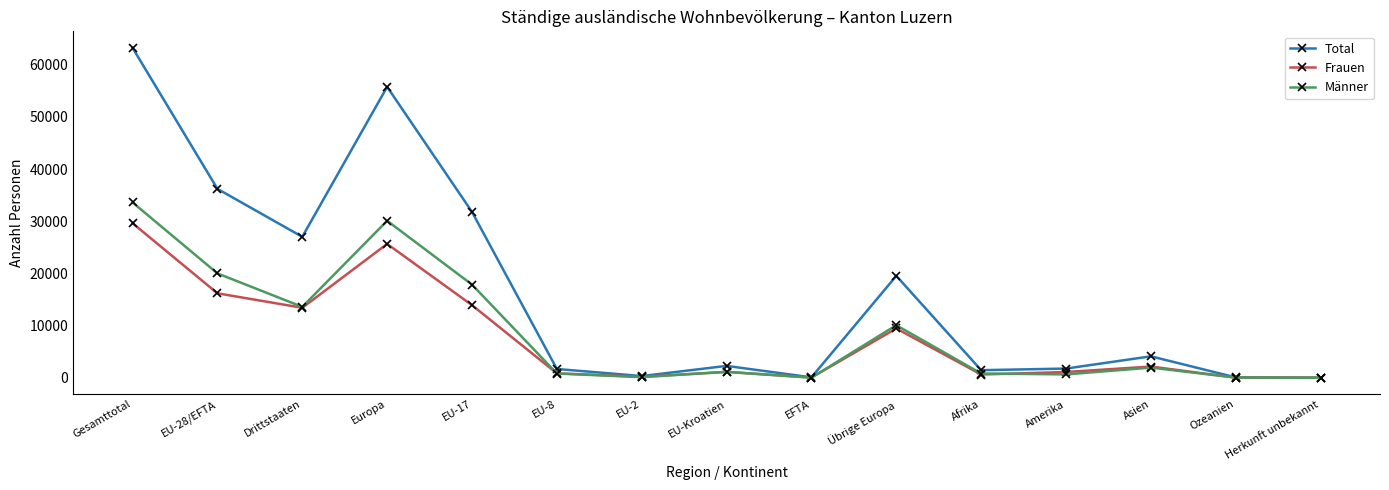

How many categories are shown in the chart?

15